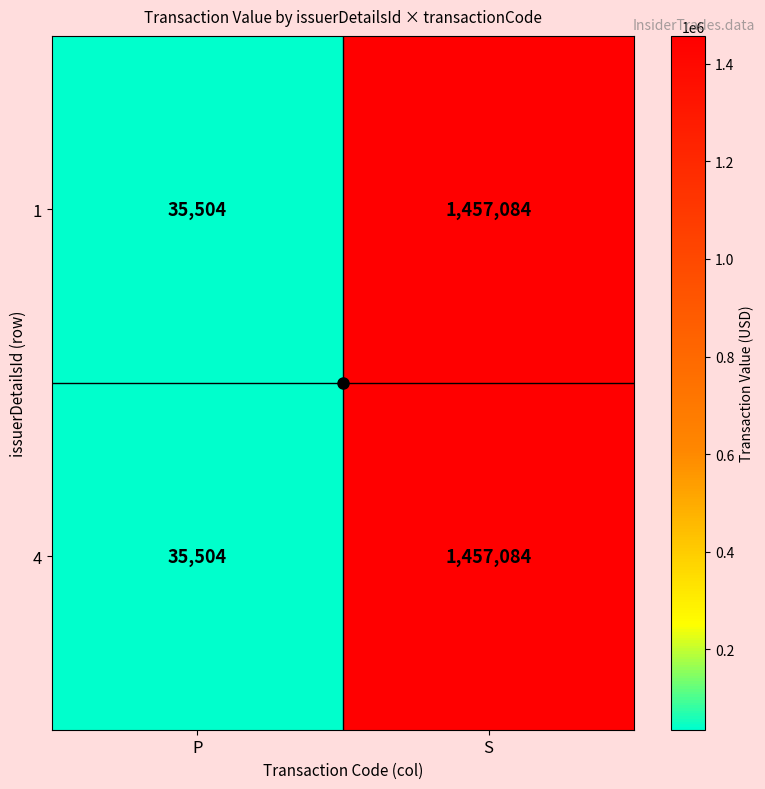

Is it true that 1 equals 1457084 at S?

True